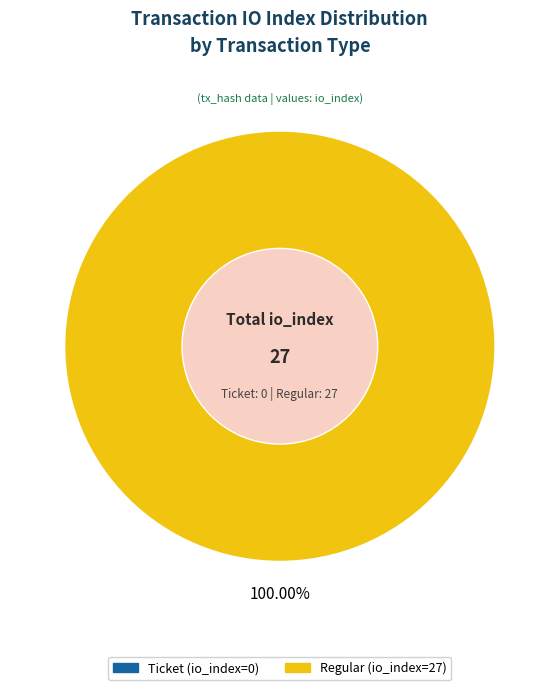

What percentage is the Regular (io_index=27) slice, to the nearest percent?

100%